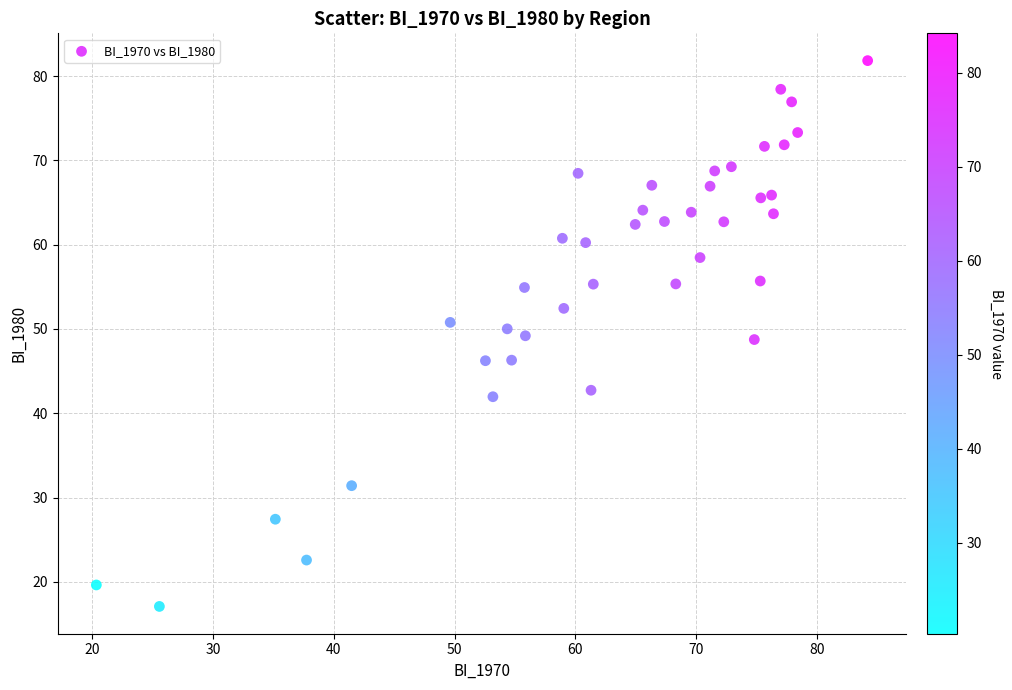

What is the range of X values (max minus min)?

63.9